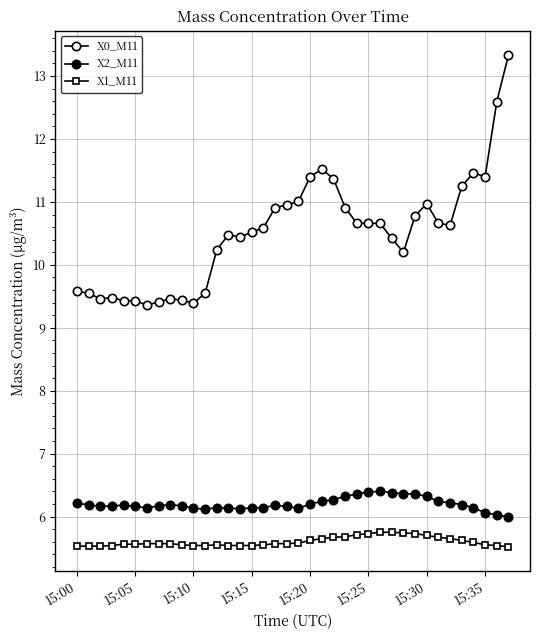

What is the minimum value shown in the chart?

5.5